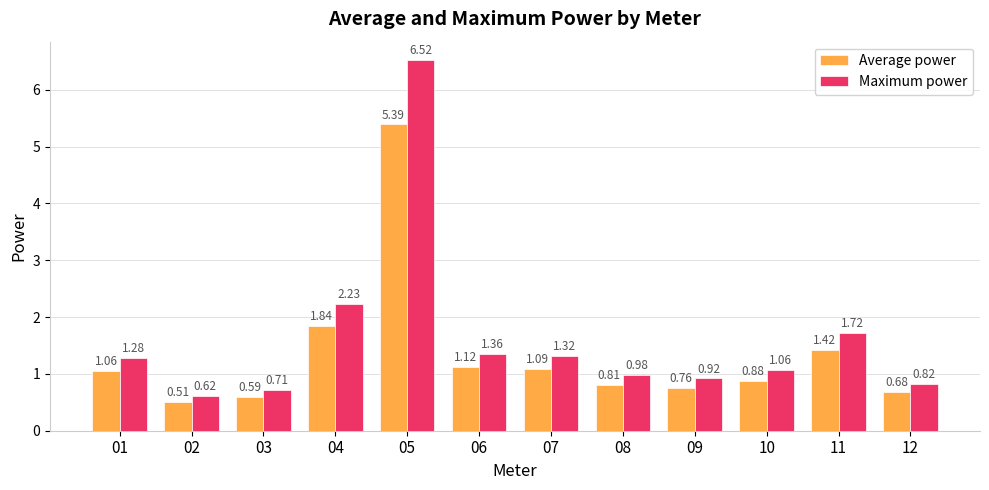

What is the total value across all series at 12?

1.5